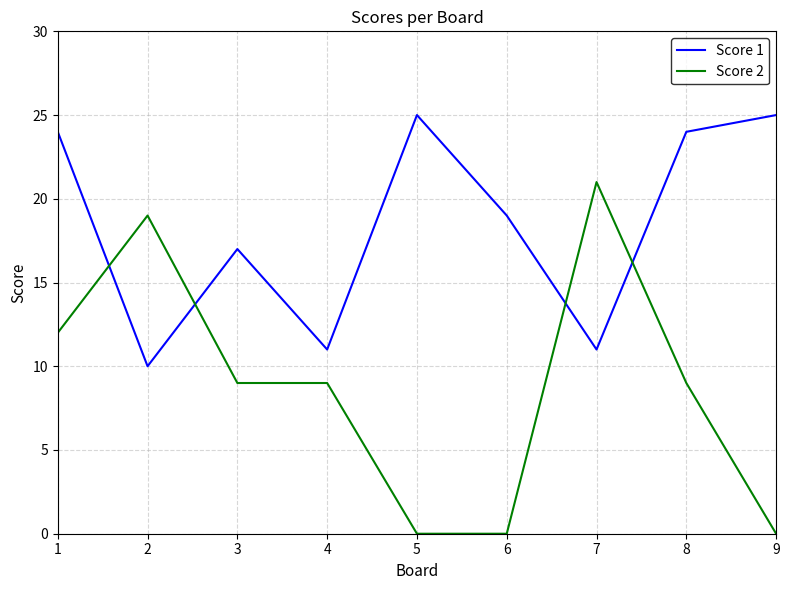

Which category has the highest value in the Score 2 series?

7